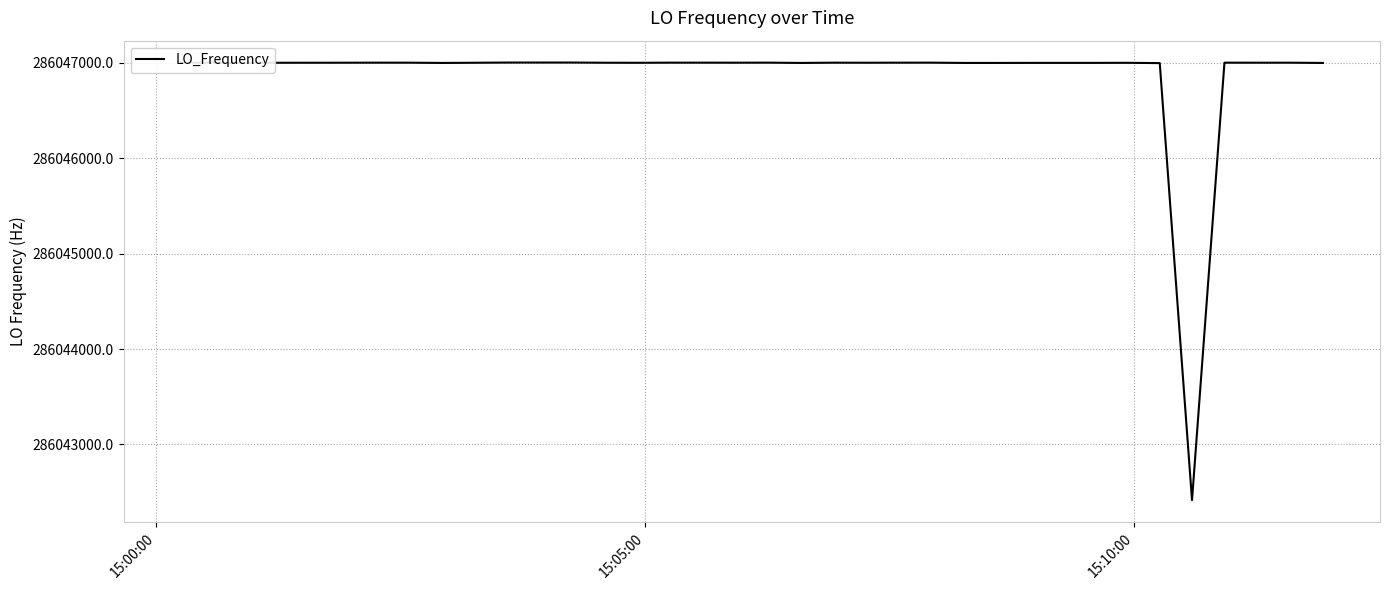

What is the greatest value displayed?

286047000.7